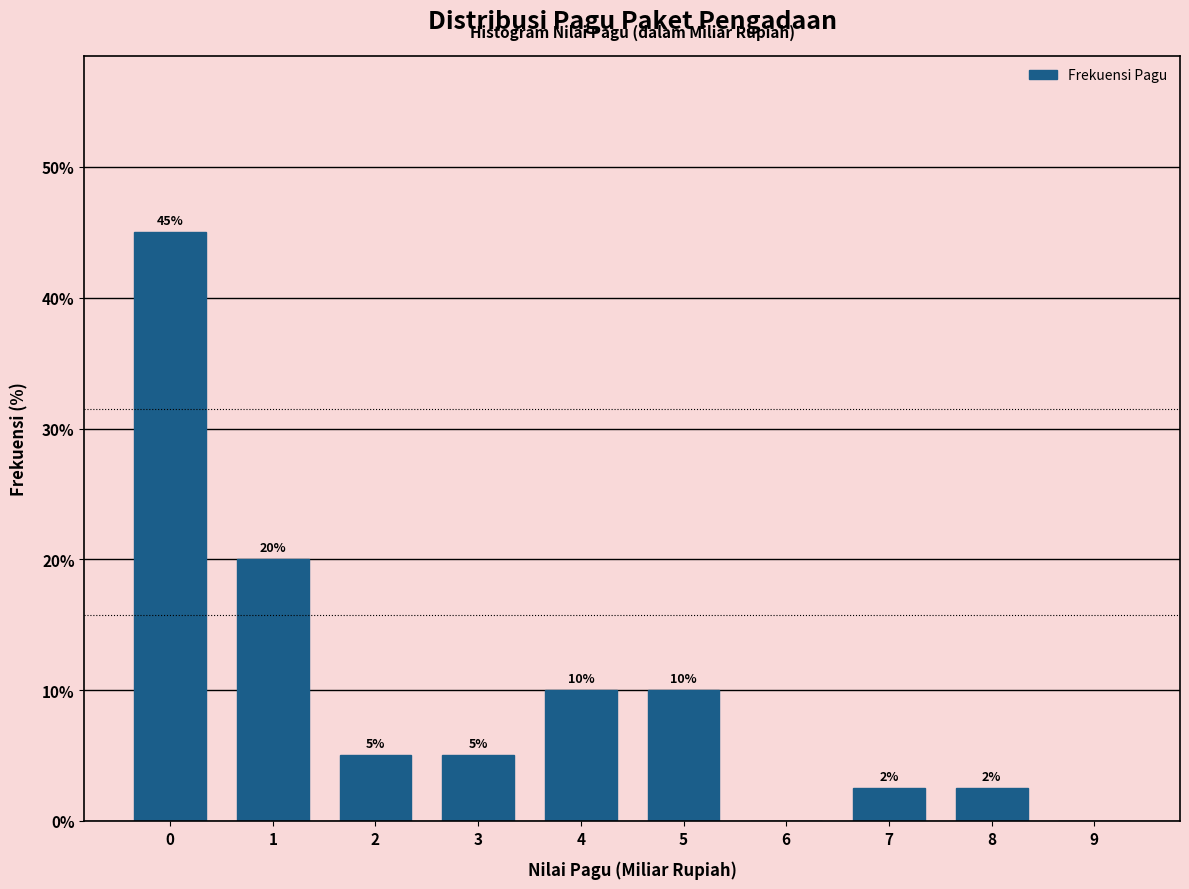

What is the approximate value at 0?

45.0